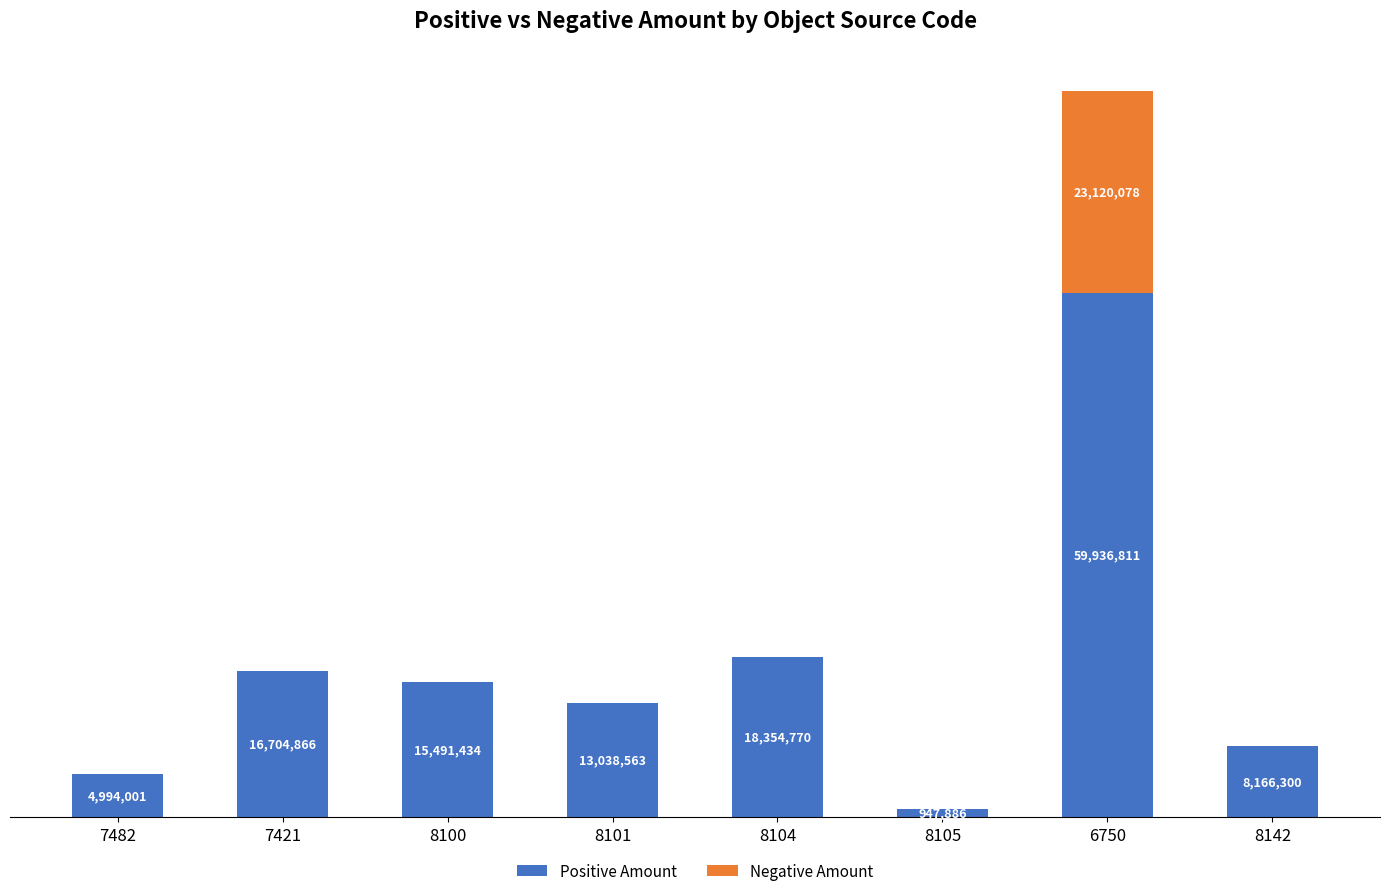

What are all the series names shown in the legend?

Positive Amount, Negative Amount